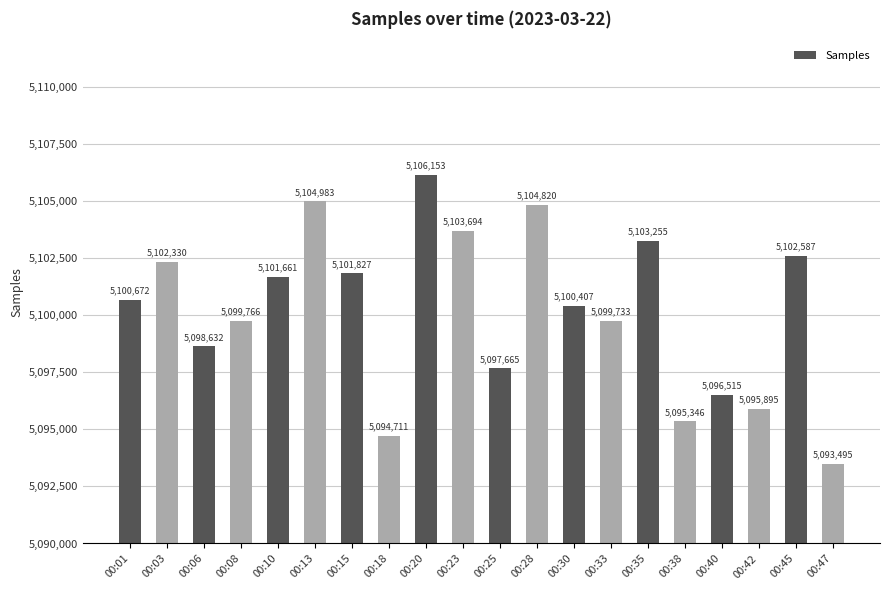

Reading right to left, extract all data points from this chart.

5093495	5102587	5095895	5096515	5095346	5103255	5099733	5100407	5104820	5097665	5103694	5106153	5094711	5101827	5104983	5101661	5099766	5098632	5102330	5100672